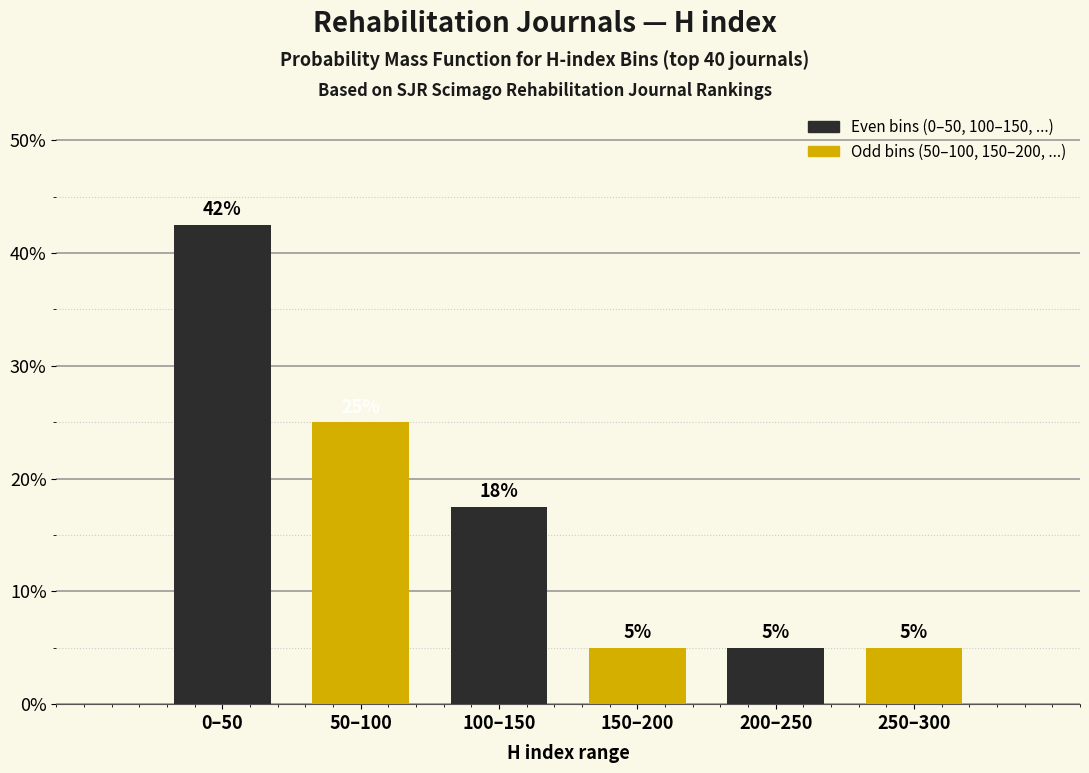

Which has a higher value, 50–100 or 100–150?

50–100